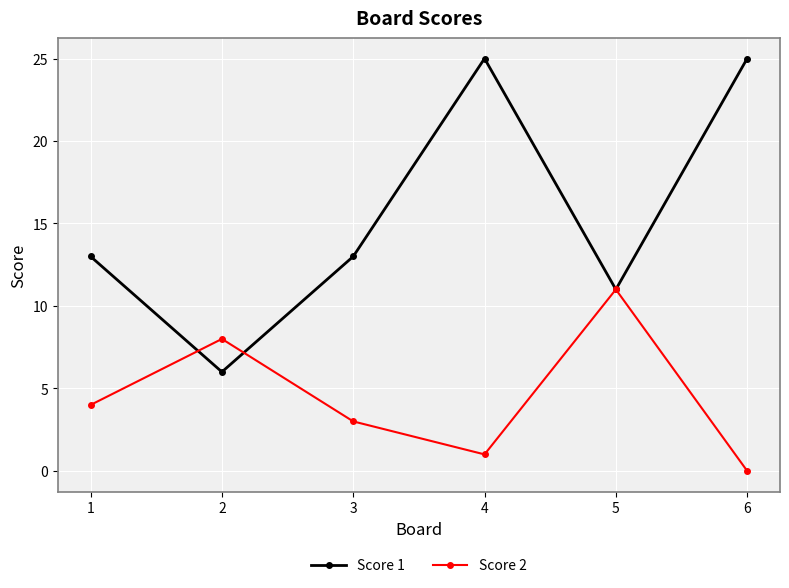

Between 3 and 6, which series saw the biggest shift?

Score 1